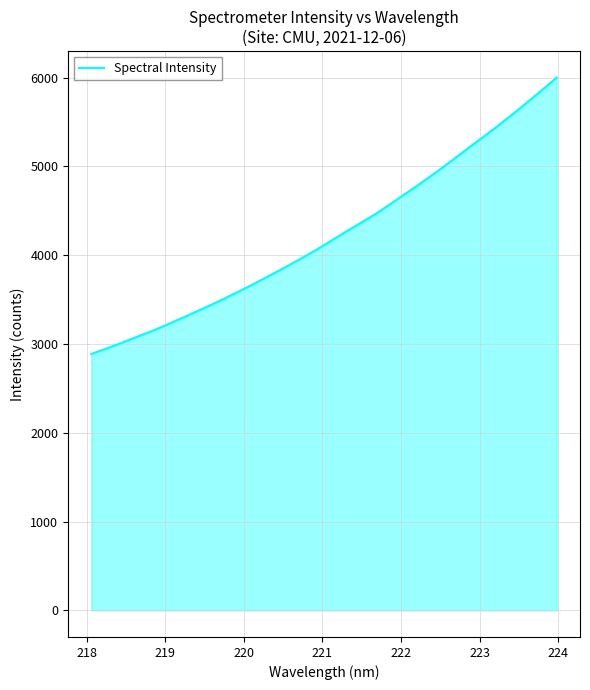

What is the difference between the maximum and minimum values?

3114.0